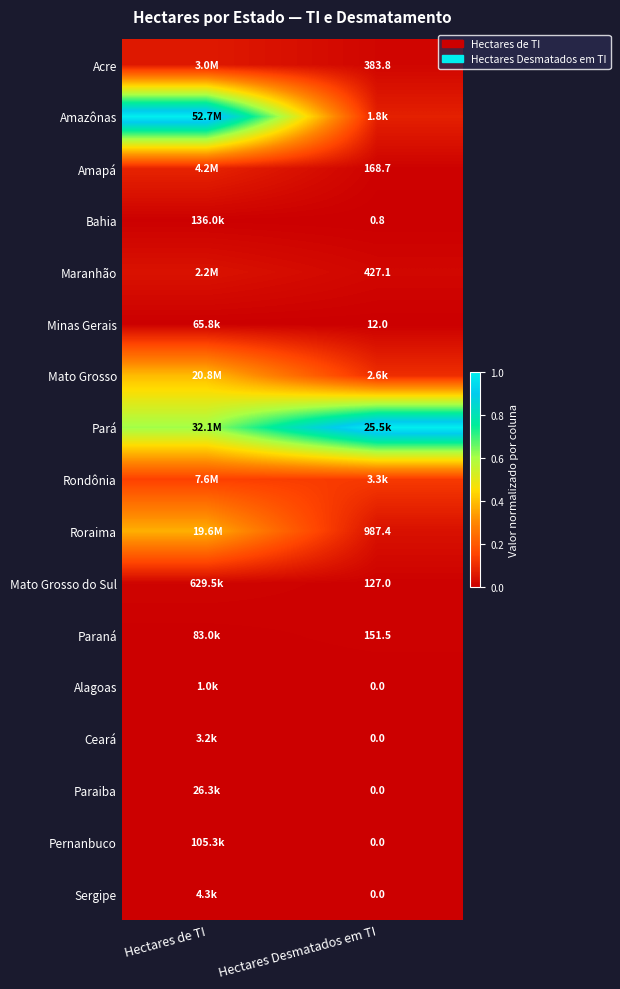

Between Hectares de TI and Hectares Desmatados em TI, which is larger?

Hectares de TI